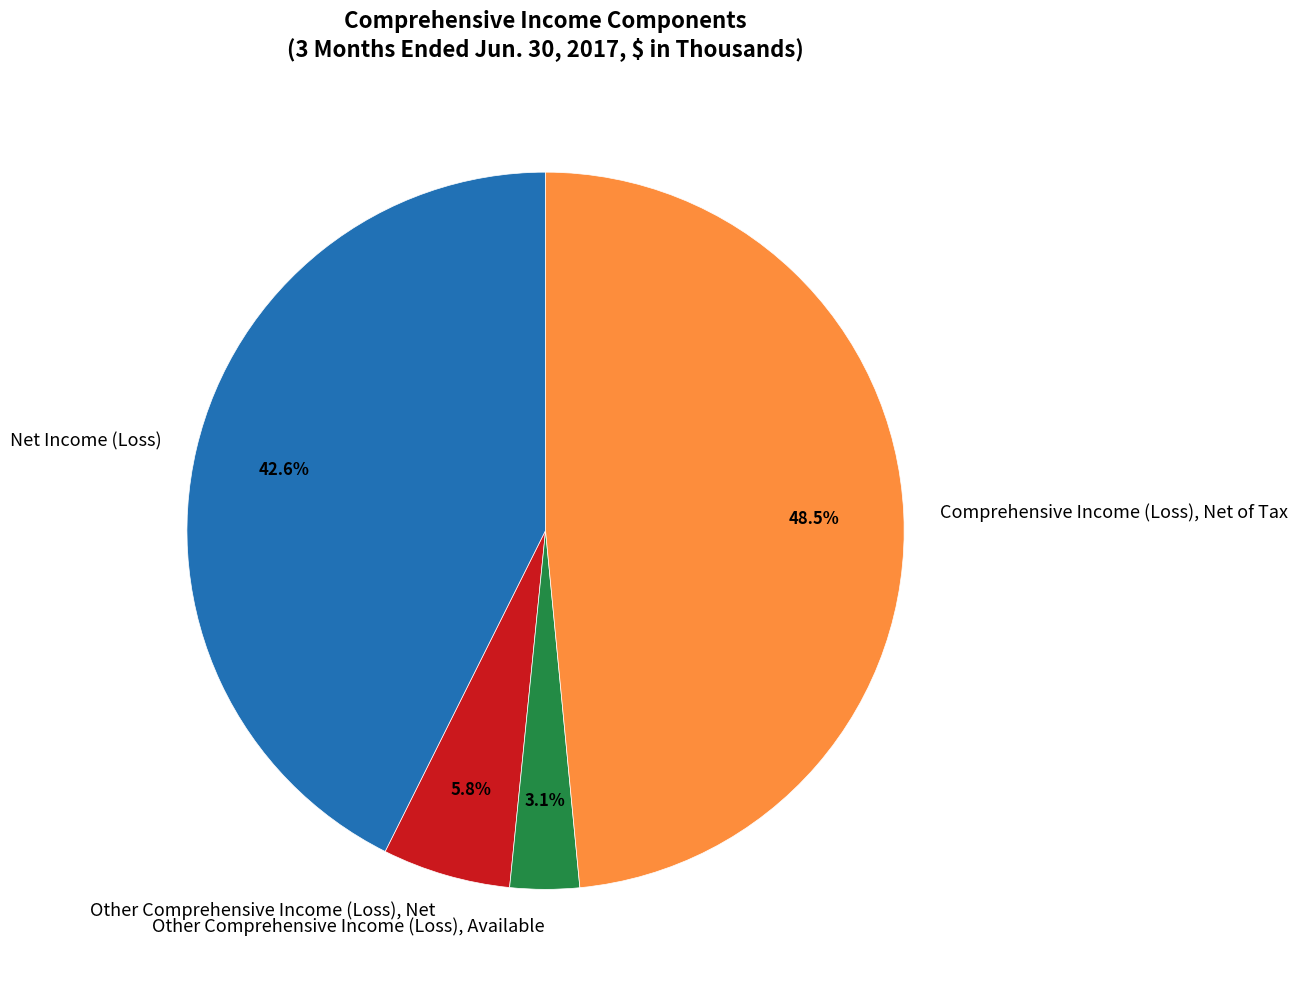

Approximately how many times larger is the value at Net Income (Loss) compared to Comprehensive Income (Loss), Net of Tax?

0.9